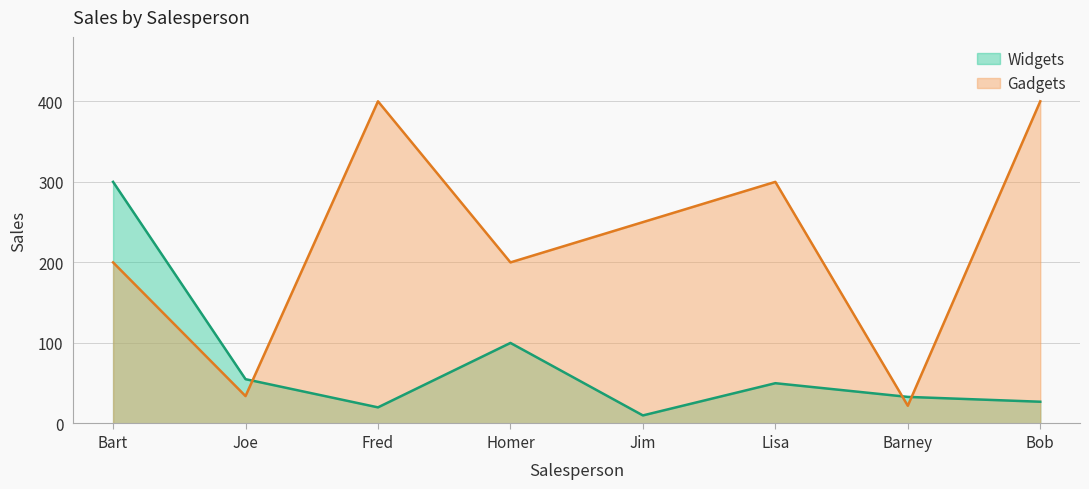

At which category is the sum across all series the highest?

Bart